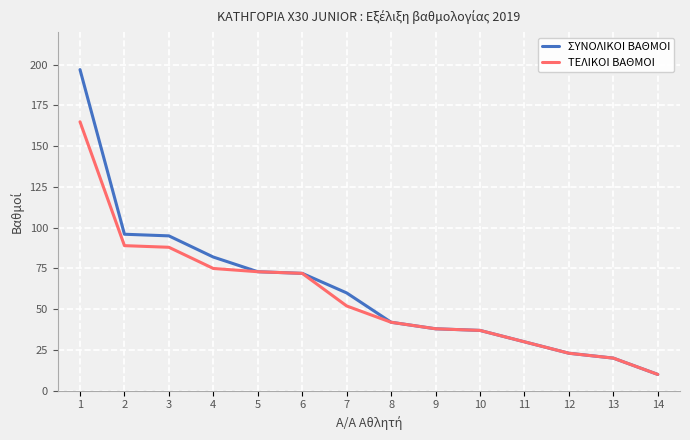

Where does the ΤΕΛΙΚΟΙ ΒΑΘΜΟΙ series first go above 52?

1